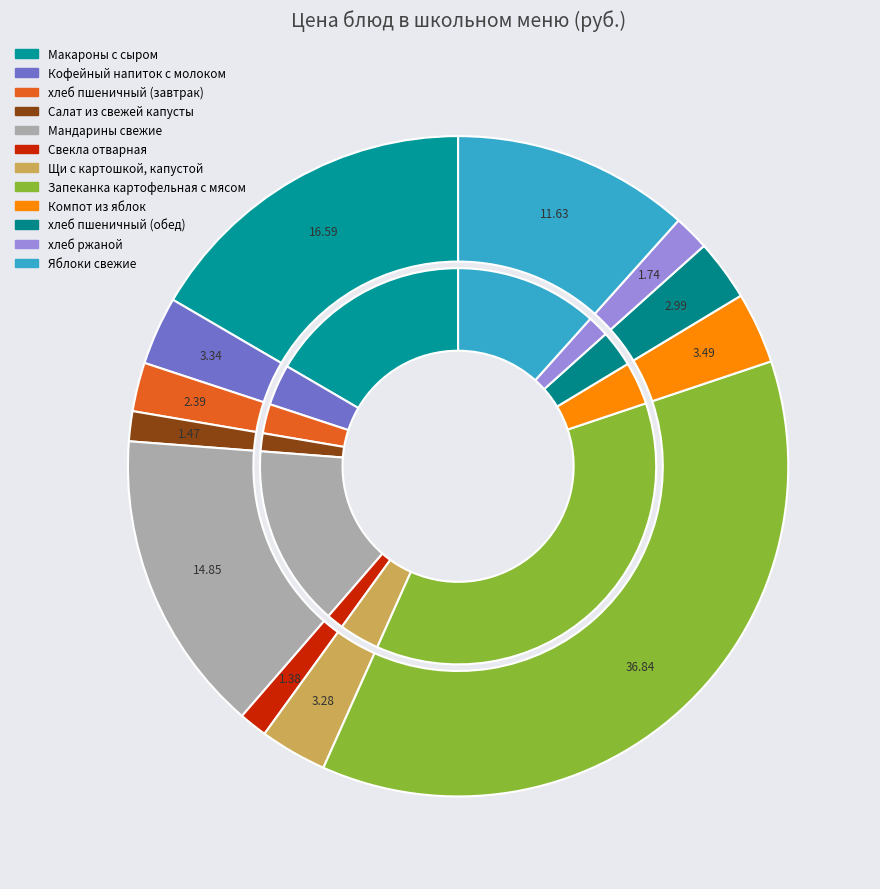

What percentage is the Макароны с сыром slice, to the nearest percent?

17%